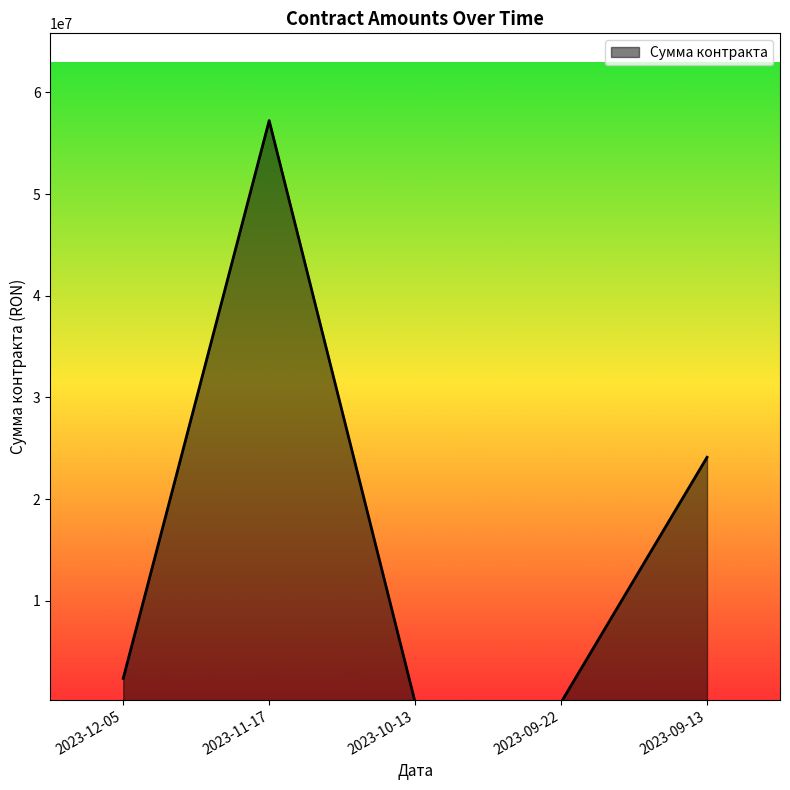

How many interior local peaks (higher than both neighbors) does the data have?

1